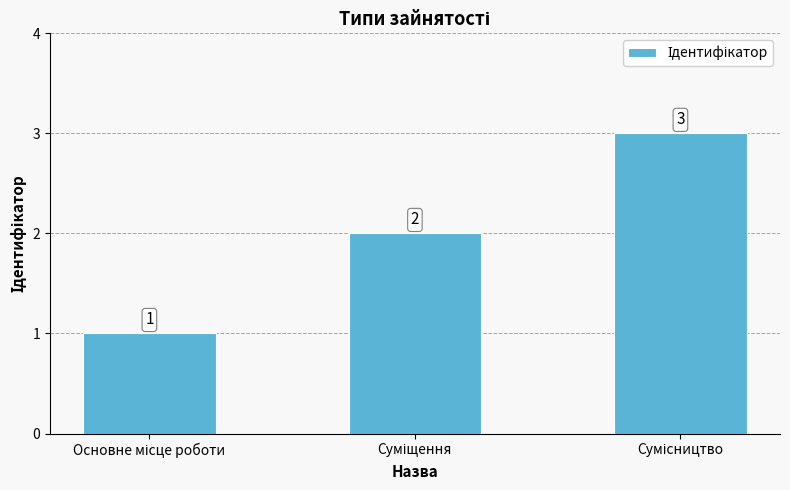

What is the greatest value displayed?

3